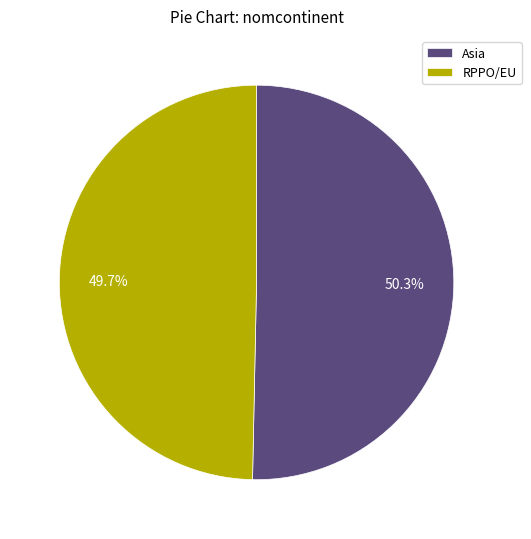

True or false: Asia accounts for 41% of the total.

False